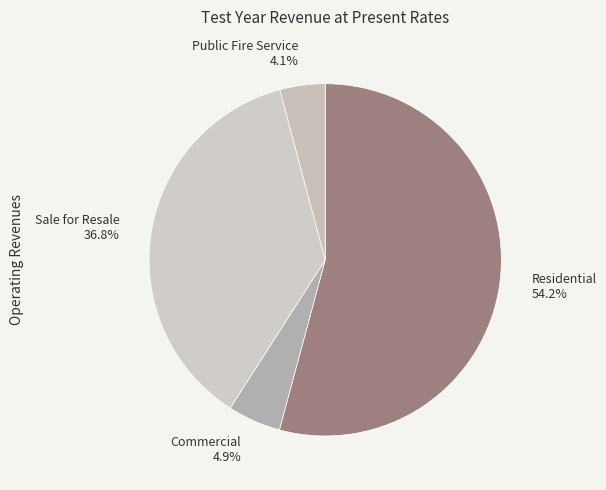

To the nearest percent, what is the average slice percentage?

25%